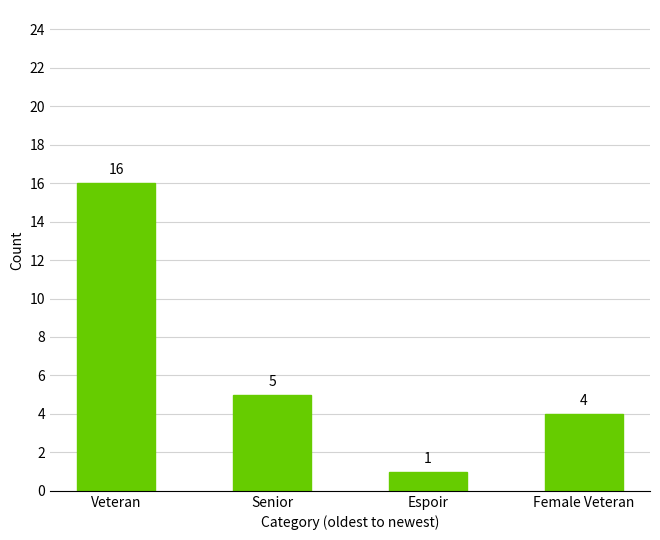

What is the sum of all values?

26